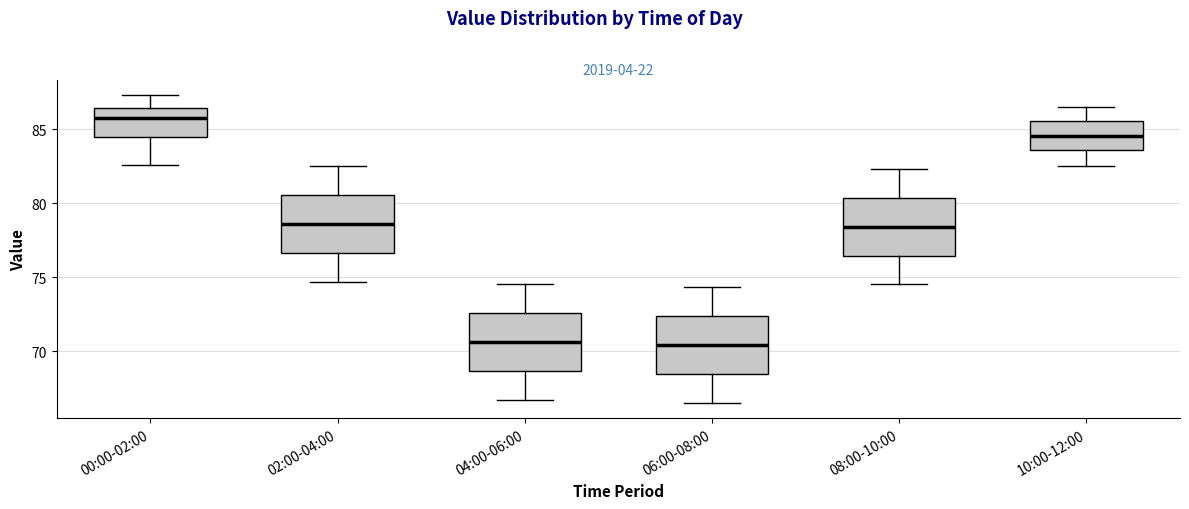

Reading left to right, transcribe this box plot: for each box, give where its median line is, the range the box spans, and where its two whiskers end, as read against the y-axis. The values are not printed on the chart, so give them approximately, as read against the axis.

00:00-02:00: median 86.0, box 84.5 to 86.5, whiskers 82.5 to 87.5
02:00-04:00: median 78.5, box 76.5 to 80.5, whiskers 74.5 to 82.5
04:00-06:00: median 70.5, box 68.5 to 72.5, whiskers 66.5 to 74.5
06:00-08:00: median 70.5, box 68.5 to 72.5, whiskers 66.5 to 74.5
08:00-10:00: median 78.5, box 76.5 to 80.5, whiskers 74.5 to 82.5
10:00-12:00: median 84.5, box 83.5 to 85.5, whiskers 82.5 to 86.5